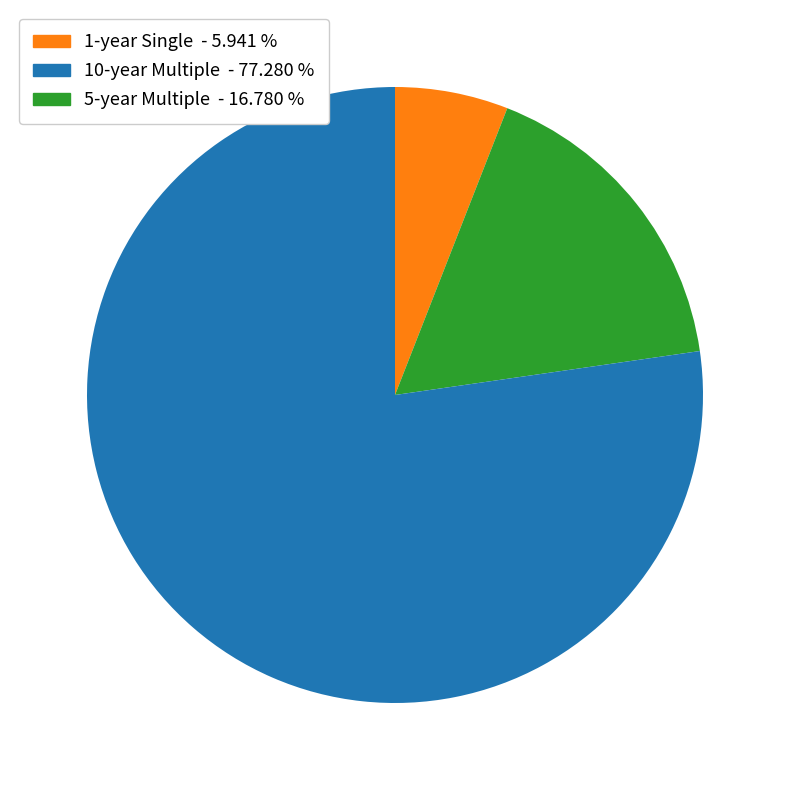

Does any single category account for the majority?

Yes